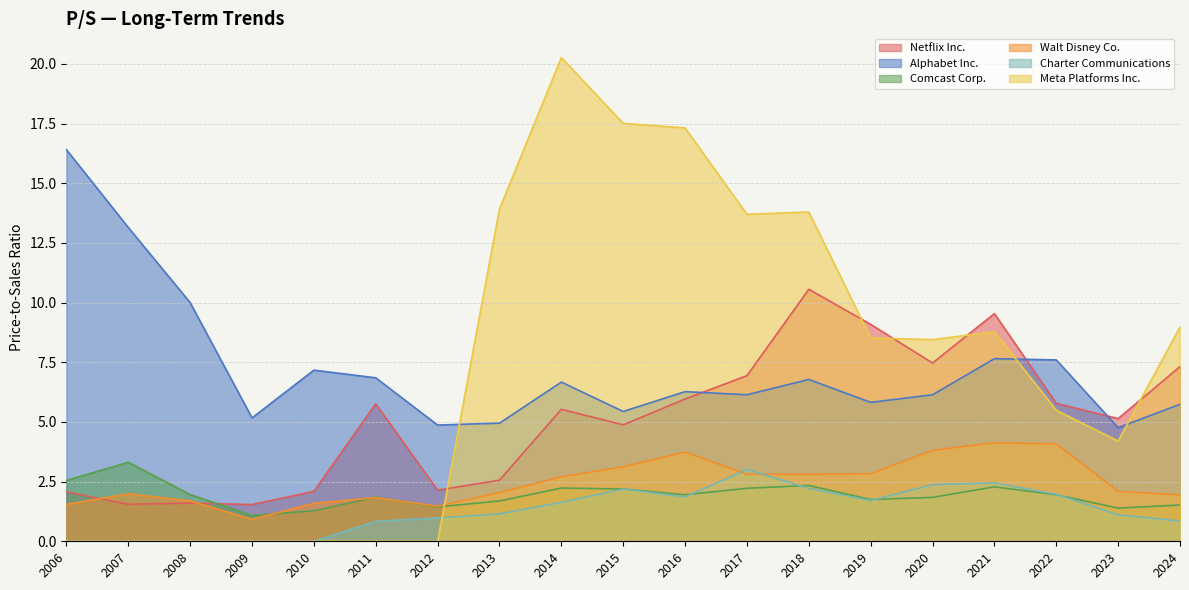

Is the value of Comcast Corp. at 2015 greater than the value of Netflix Inc. at 2019?

No